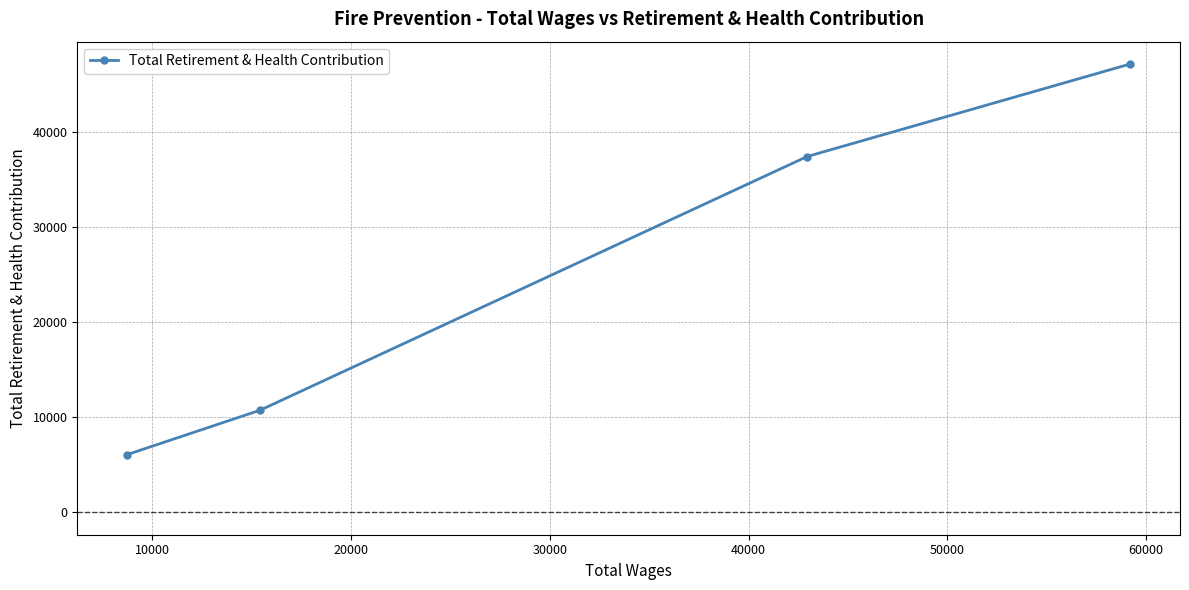

What is the greatest value displayed?

47152